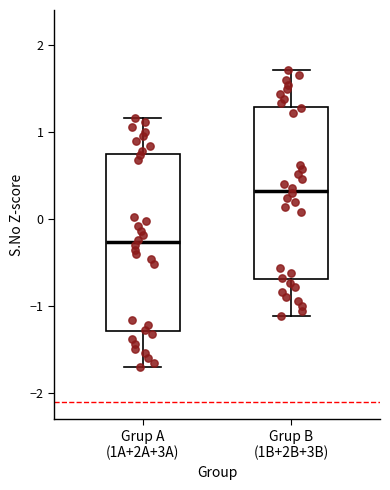

Which box's median line is the highest?

Grup B (1B+2B+3B)